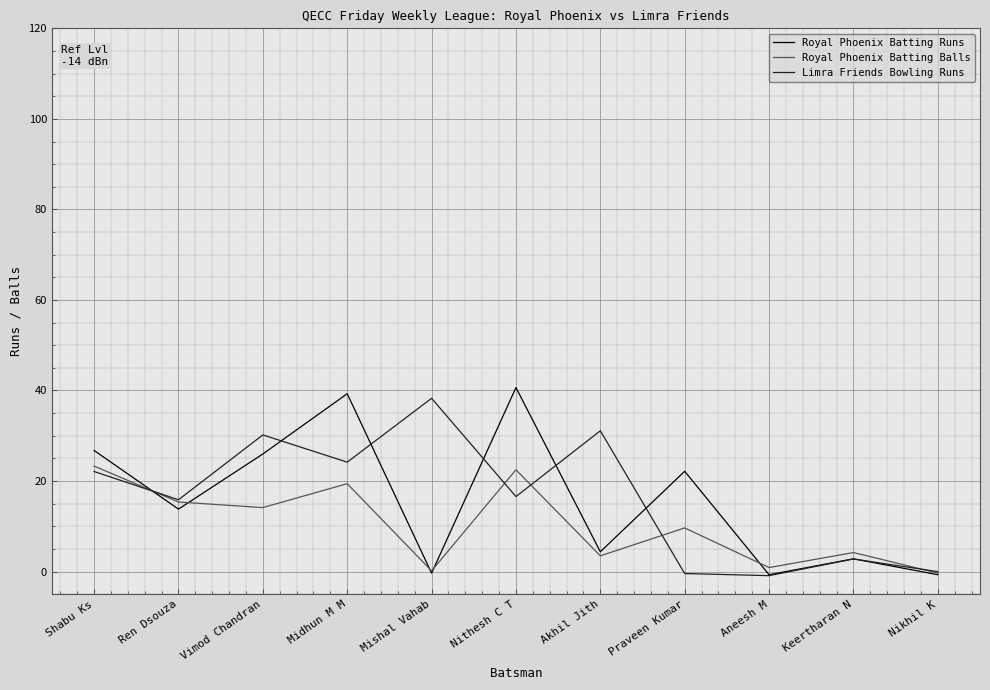

Is it true that Royal Phoenix Batting Balls equals 26.4 at Midhun M M?

False